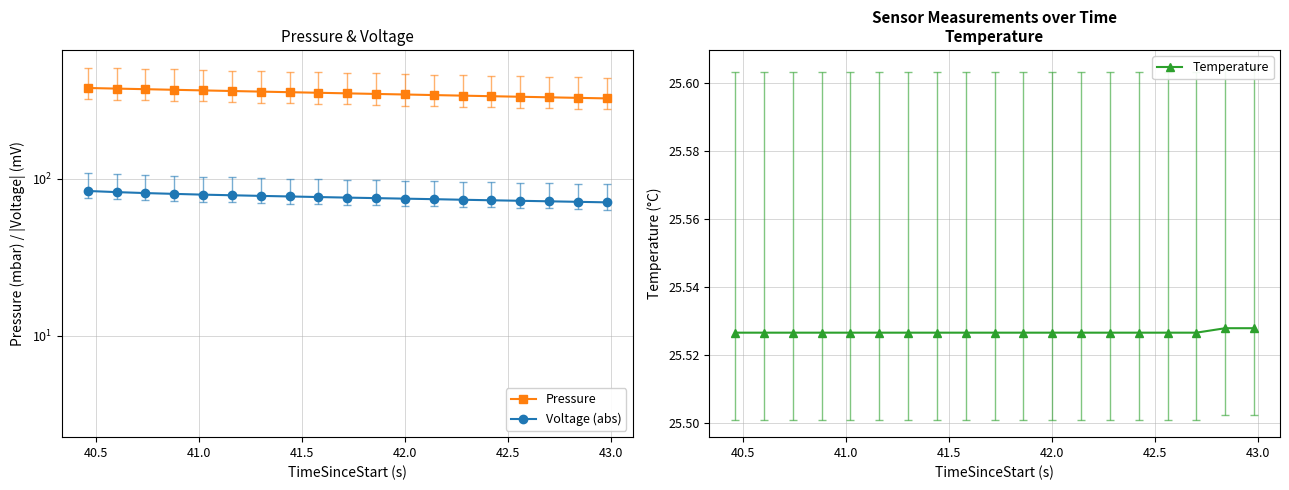

True or false: Pressure and Voltage (abs) cross at least once.

False